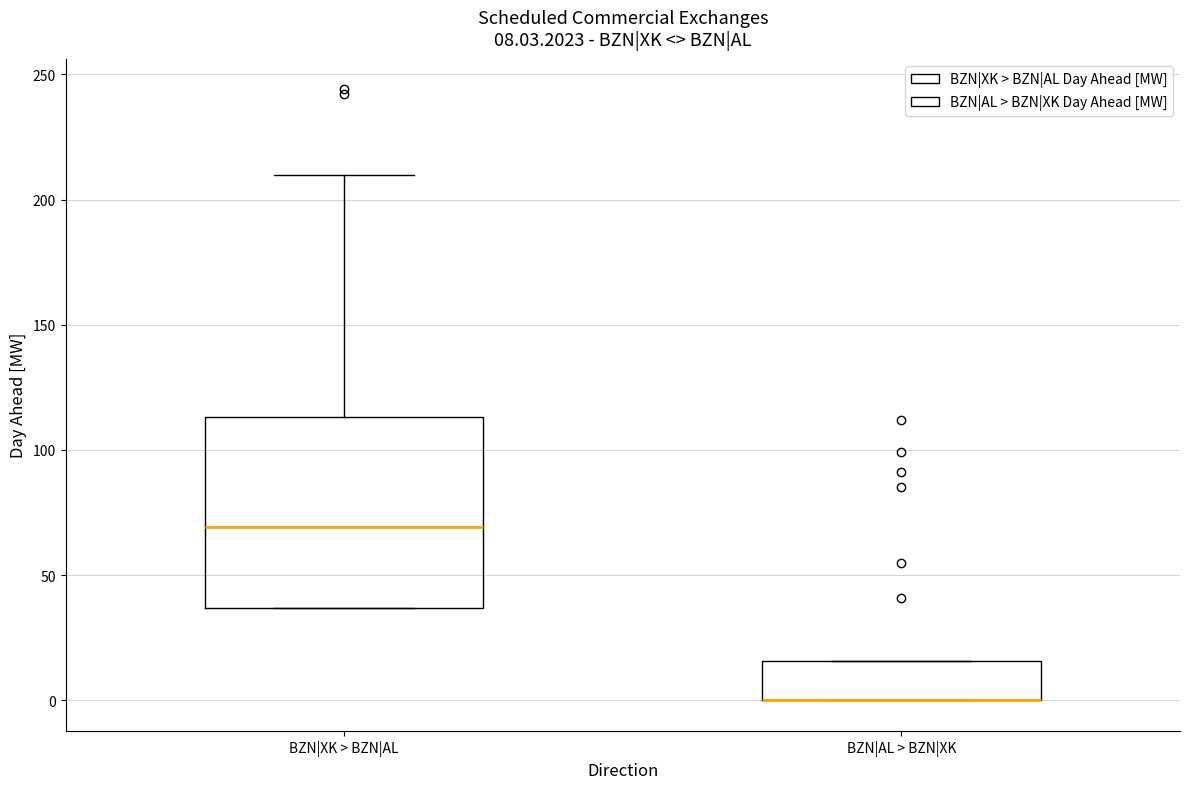

Which box is the tallest, from its lower edge to its upper edge?

BZN|XK > BZN|AL